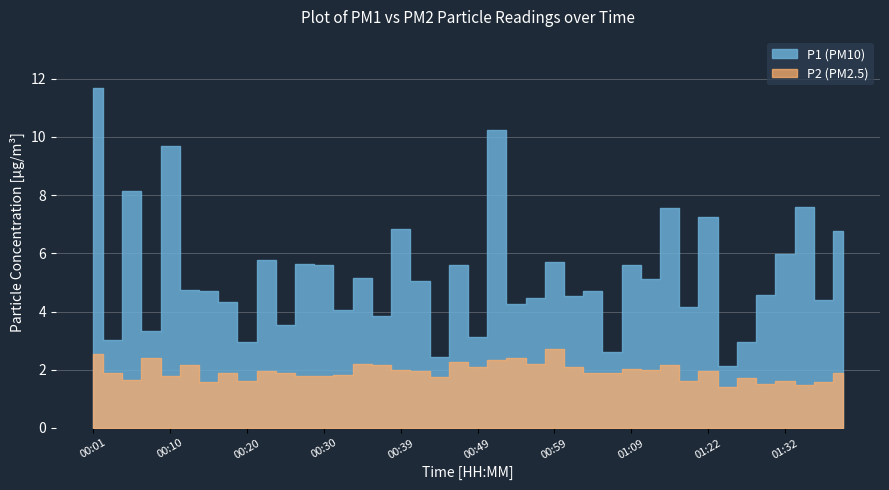

How many interior local valleys does the P1 series have?

15